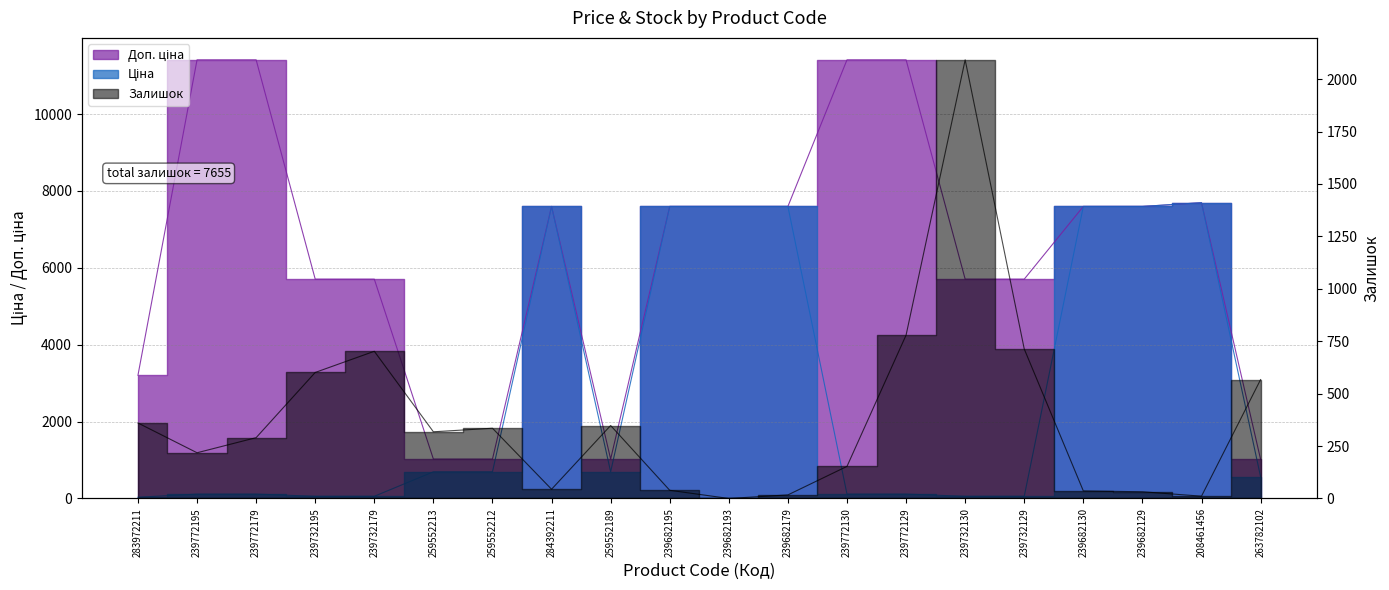

Where is Доп. ціна nearest to the value 6213?

239732195